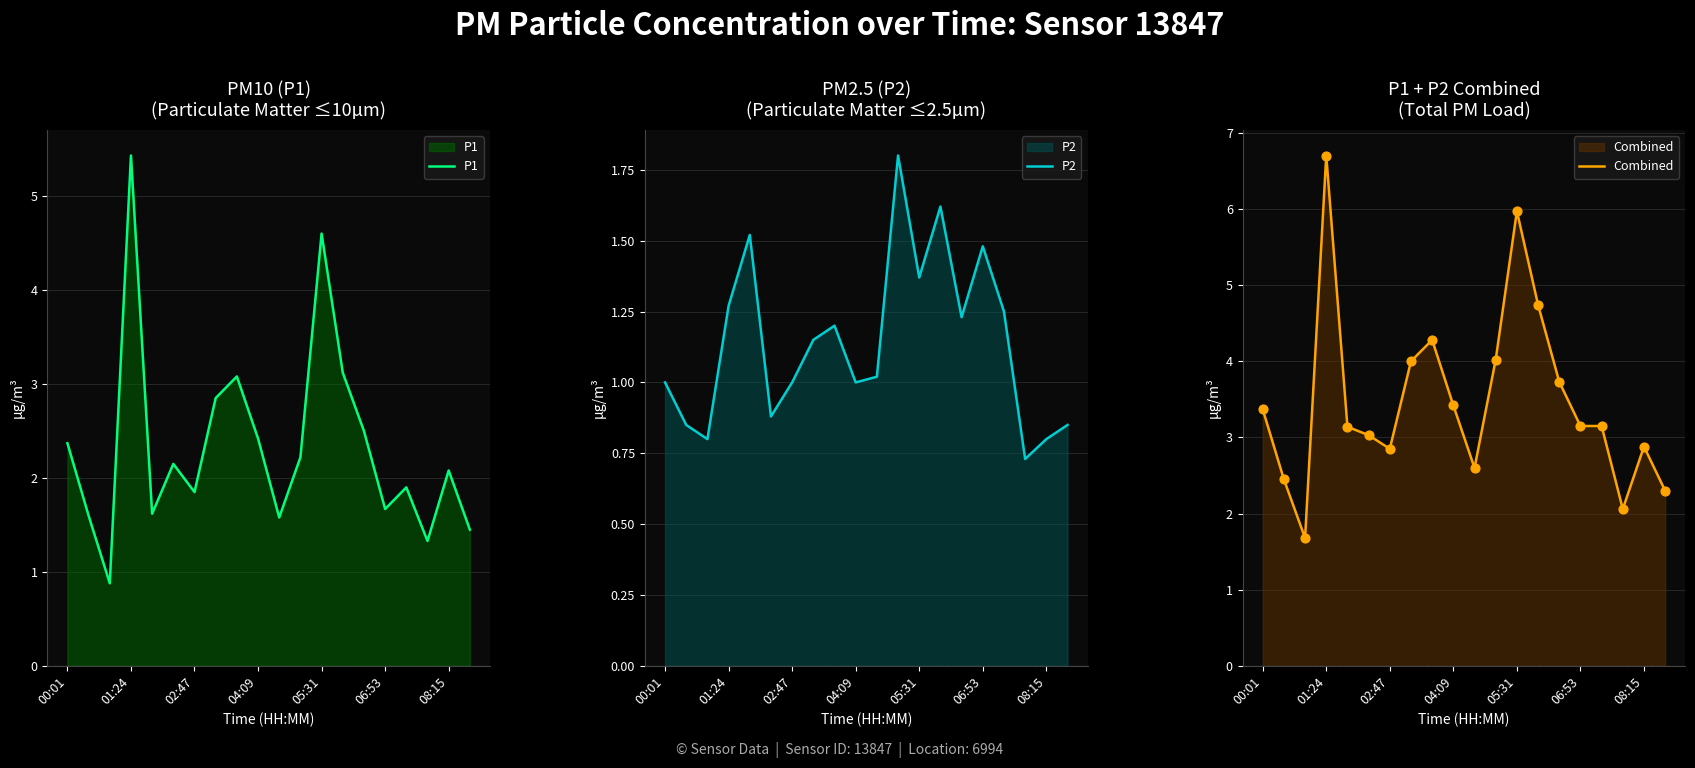

The value of P1 at 08:15 is 0.8. True or false?

False